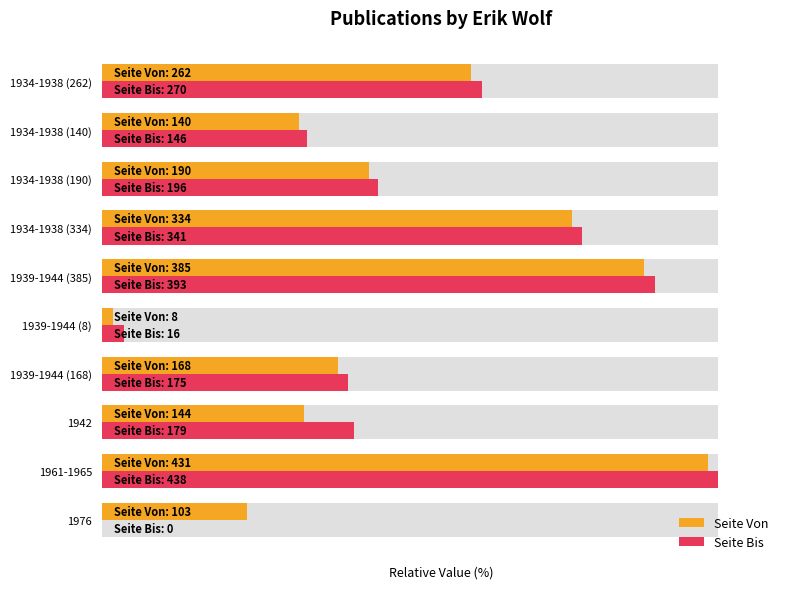

What is the value of the Seite Bis bar at the 6th from the left?

89.7